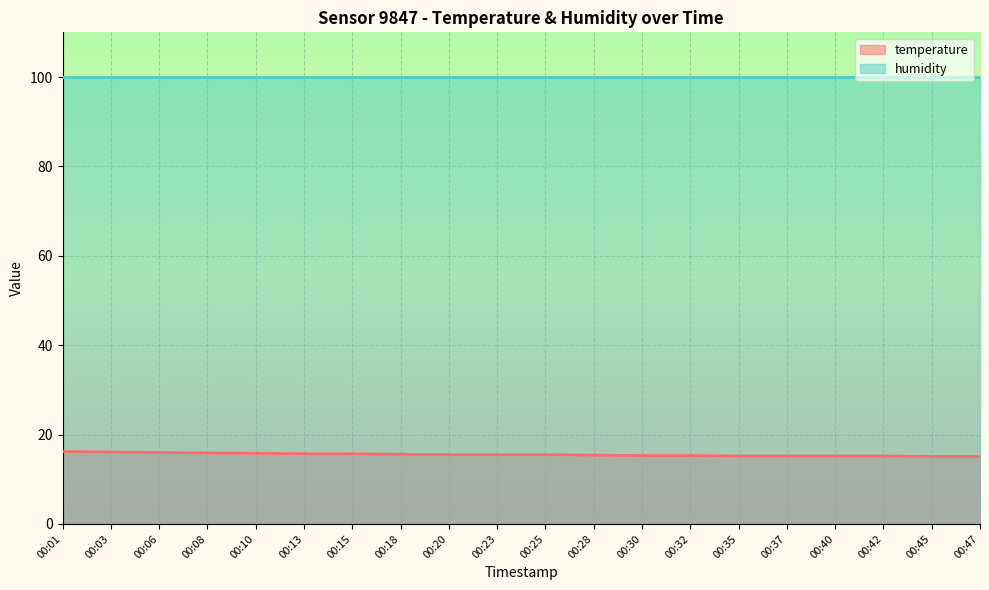

The value at 00:13 is 24.2. True or false?

False